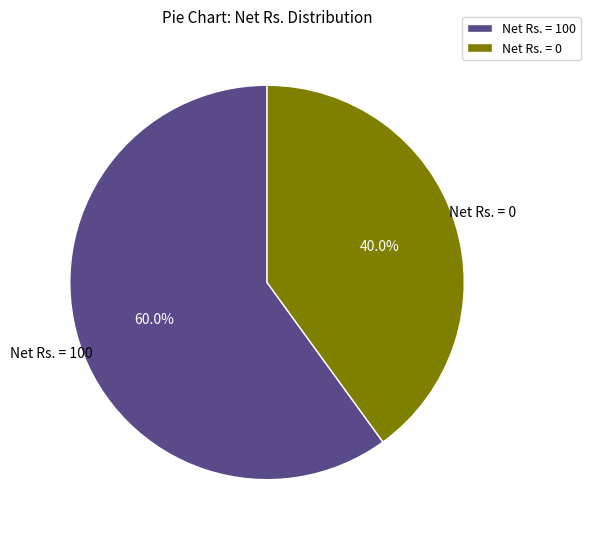

Combined, what portion of the pie is Net Rs. = 0 and Net Rs. = 100?

100.0%